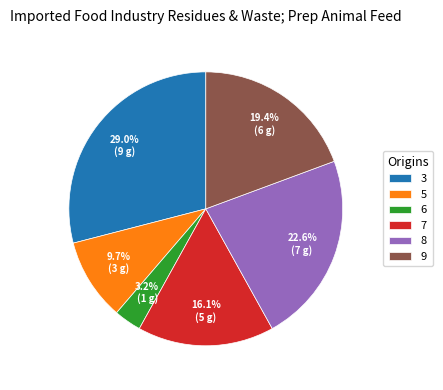

True or false: 7 accounts for 16% of the total.

True